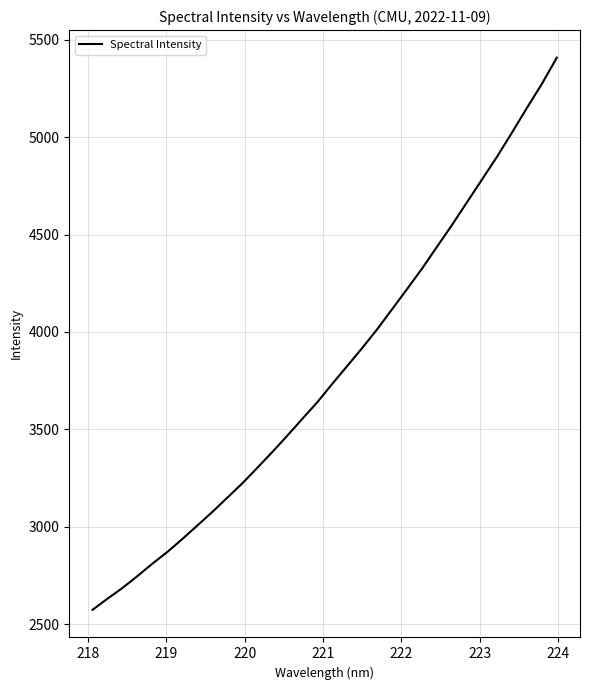

What is the smallest value displayed?

2573.7